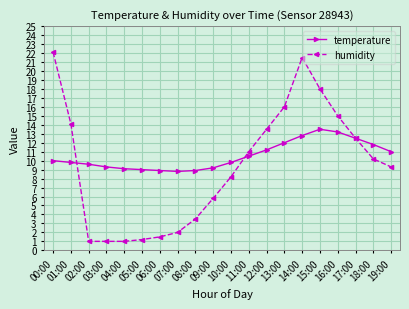

List the series in order of their overall mean, lowest first.

humidity, temperature